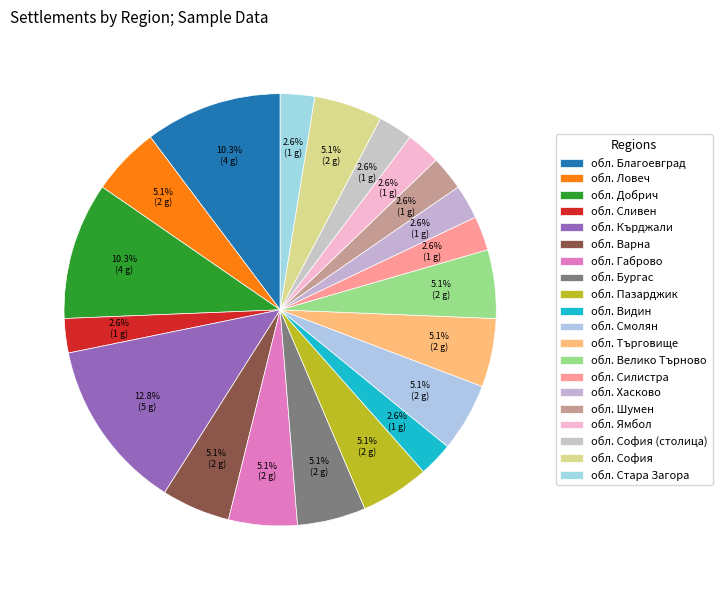

Count the number of slices in the pie.

20